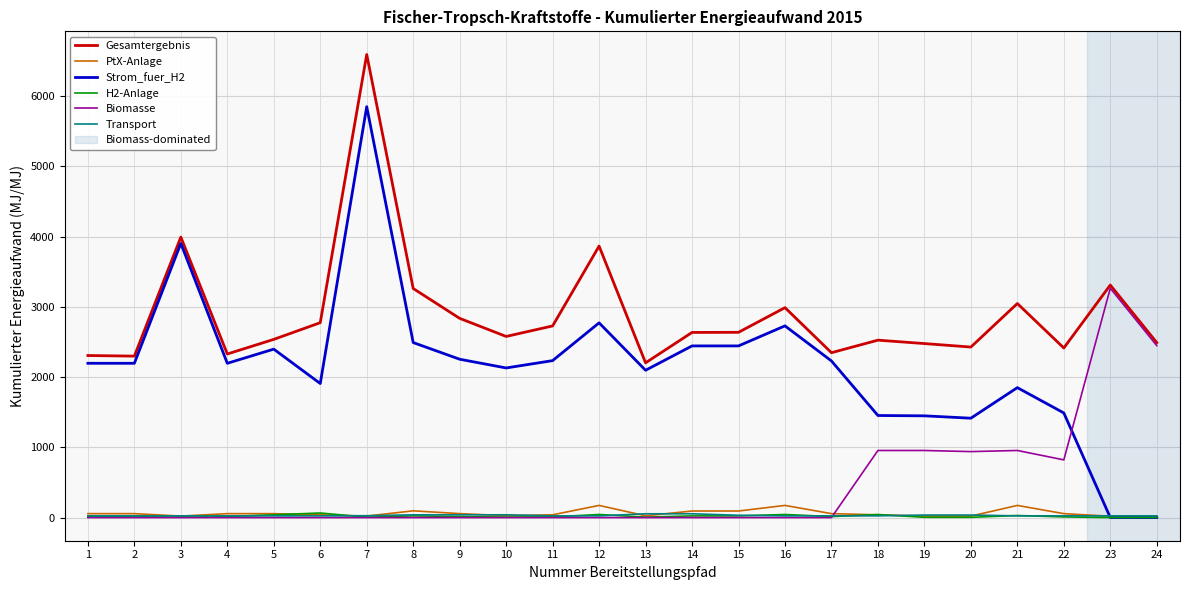

Is the value of Gesamtergebnis at 13 greater than the value of H2-Anlage at 3?

Yes